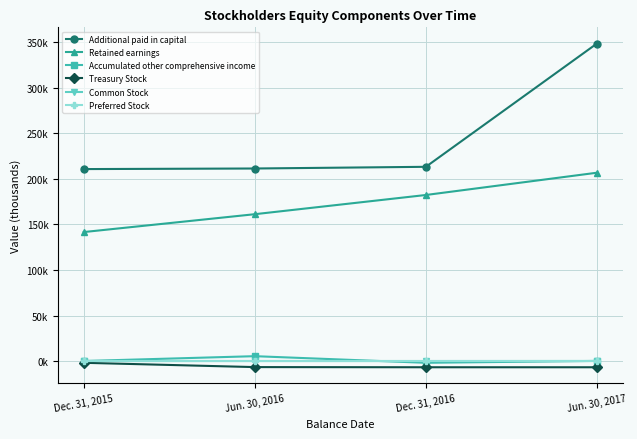

Does the chart display data point markers on the line(s)?

Yes